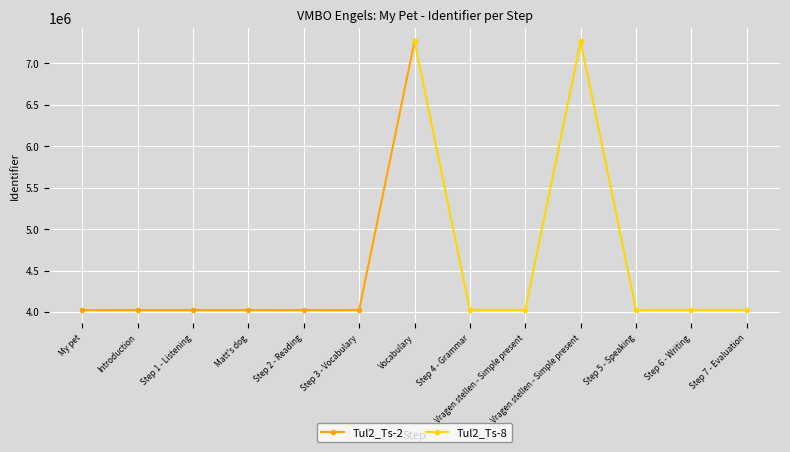

What is the value of the Tul2_Ts-2 point at the 4th from the left?

4024858